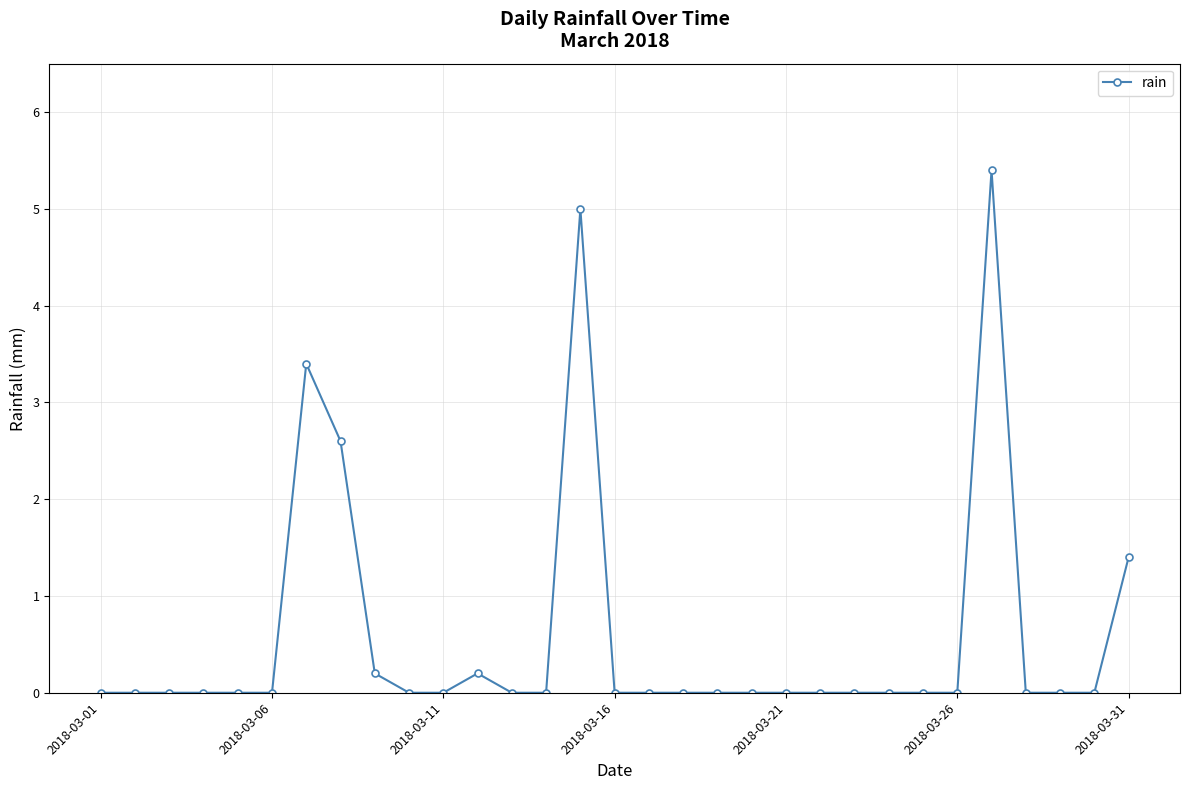

How many distinct data groups are displayed?

1